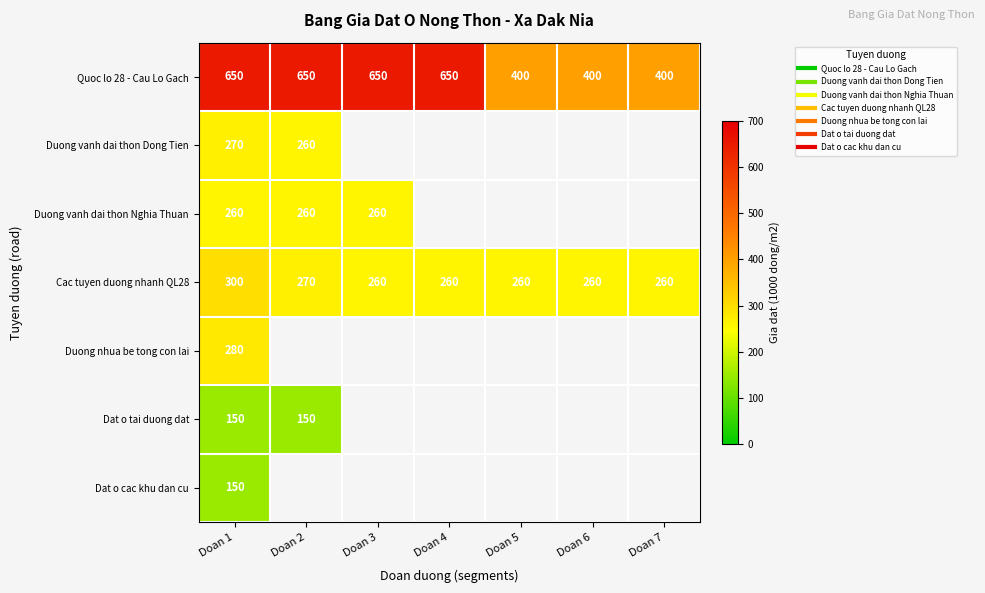

Which category has the lowest value in the Dat o cac khu dan cu series?

Doan 1